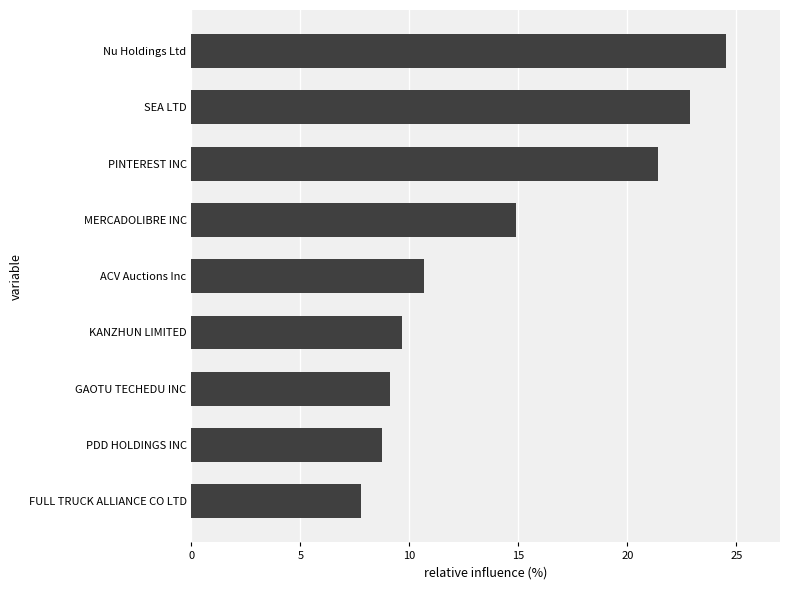

Reading bottom to top, extract all data points from this chart.

FULL TRUCK ALLIANCE CO LTD=7.8	PDD HOLDINGS INC=8.7	GAOTU TECHEDU INC=9.1	KANZHUN LIMITED=9.7	ACV Auctions Inc=10.7	MERCADOLIBRE INC=14.9	PINTEREST INC=21.4	SEA LTD=22.9	Nu Holdings Ltd=24.5